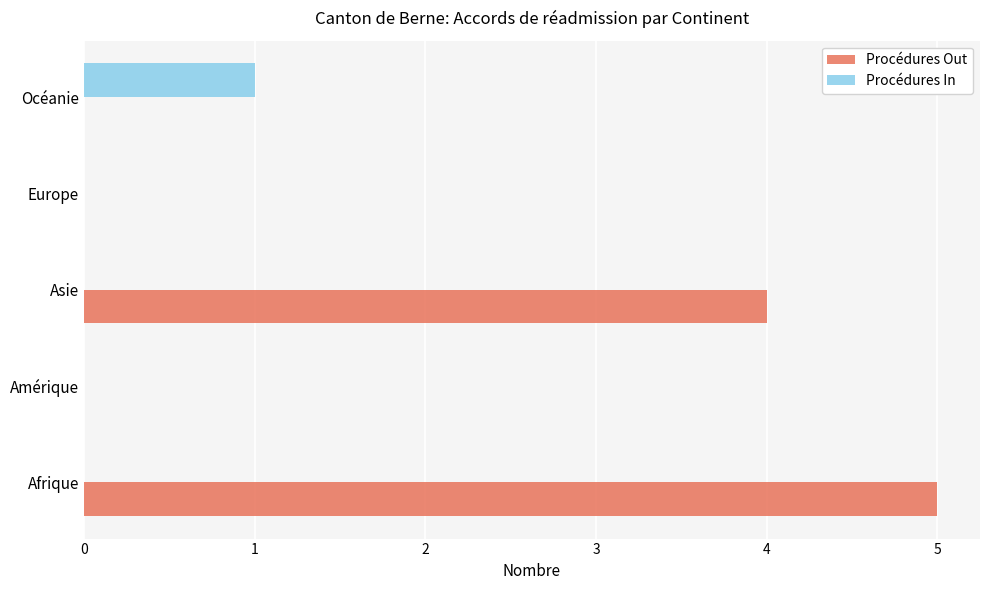

Which category has the highest value across all series?

Afrique